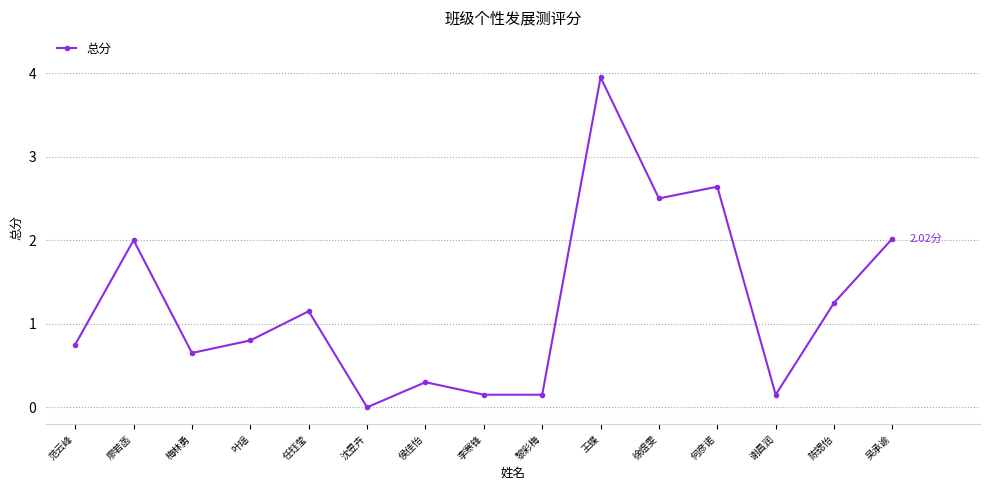

At which category does the chart reach its peak across all series?

王蝶